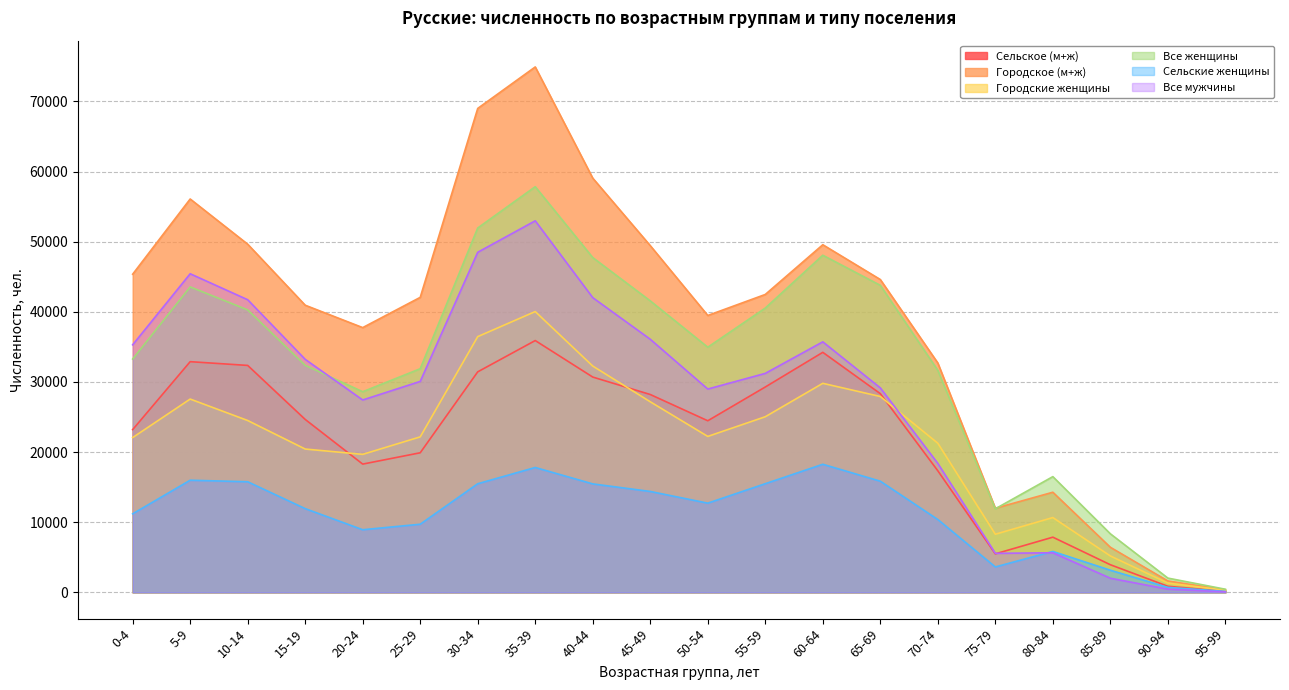

Where is the first local minimum for Городские женщины?

20-24